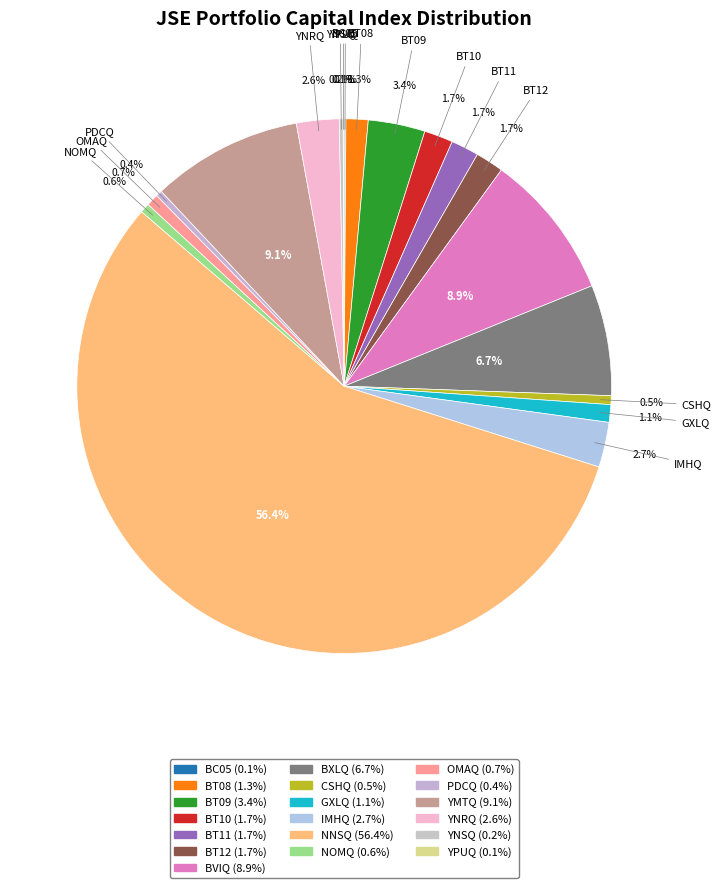

Rank the categories by value from lowest to highest.

YPUQ, BC05, YNSQ, PDCQ, CSHQ, NOMQ, OMAQ, GXLQ, BT08, BT11, BT12, BT10, YNRQ, IMHQ, BT09, BXLQ, BVIQ, YMTQ, NNSQ